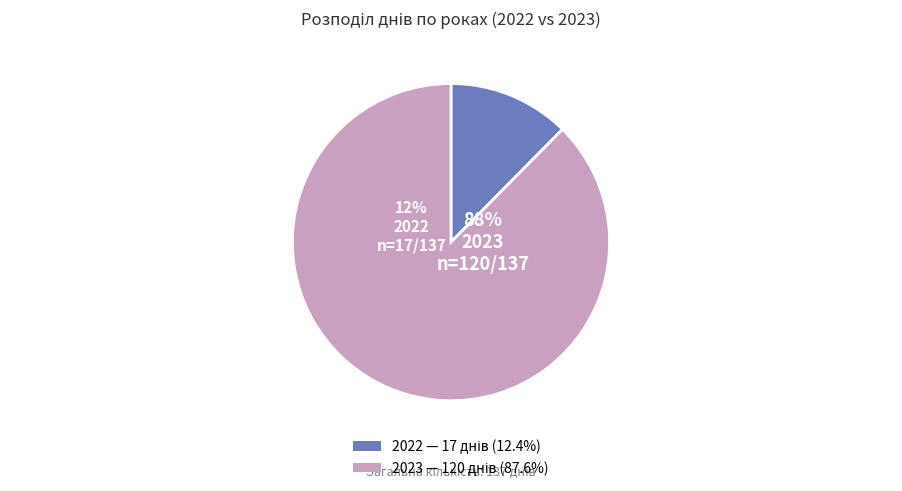

How many slices are in this pie chart?

2